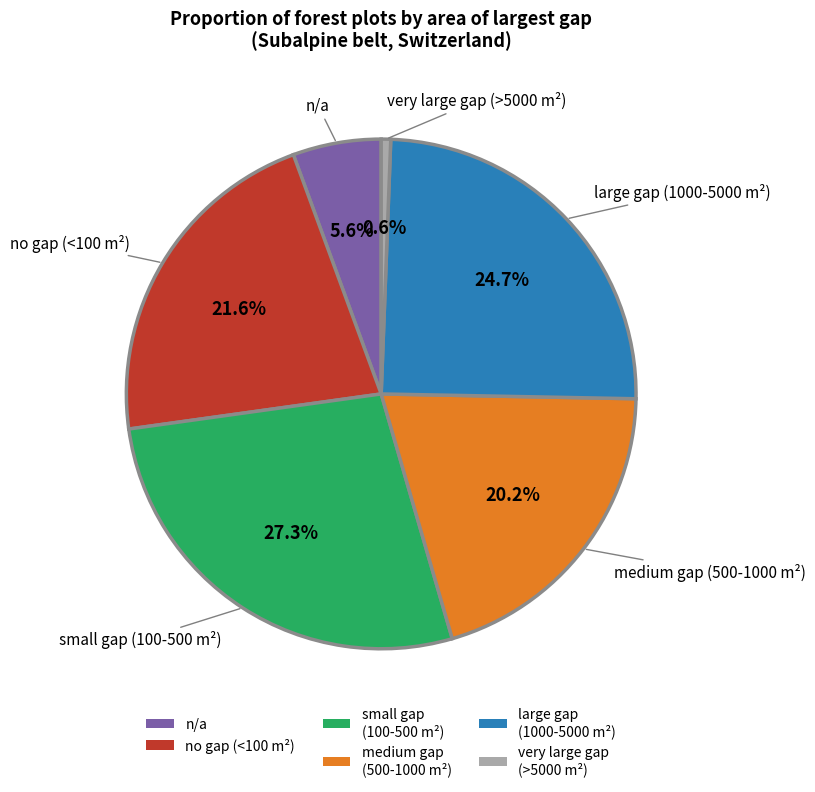

To the nearest percent, what portion does n/a represent?

6%